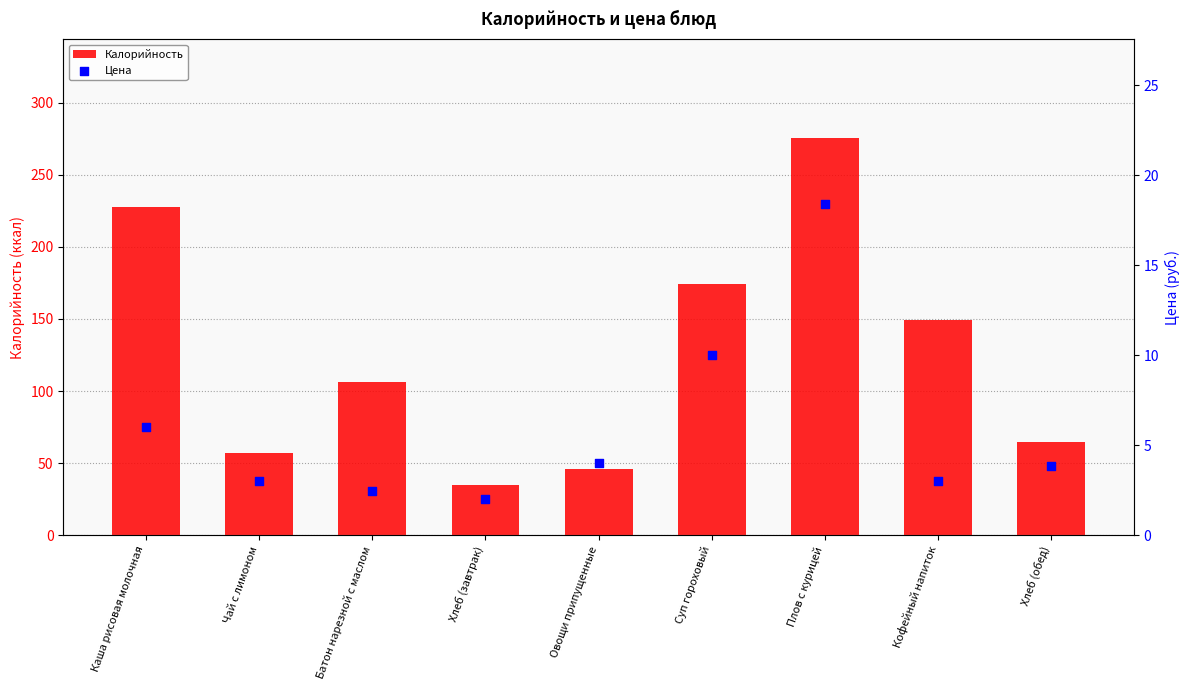

Which series has the widest spread of Y values?

Калорийность